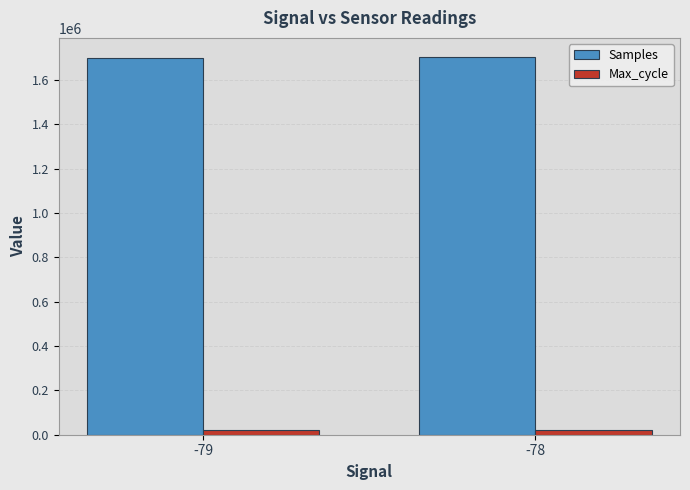

List the series in order of their peak value, highest first.

Samples, Max_cycle